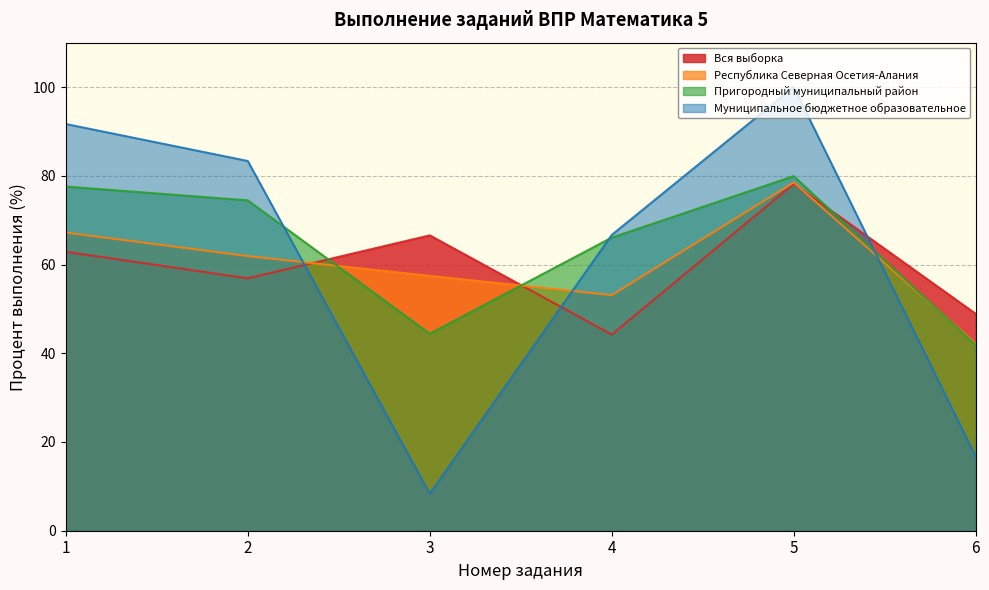

Which series has the widest spread of values?

Муниципальное бюджетное образовательное